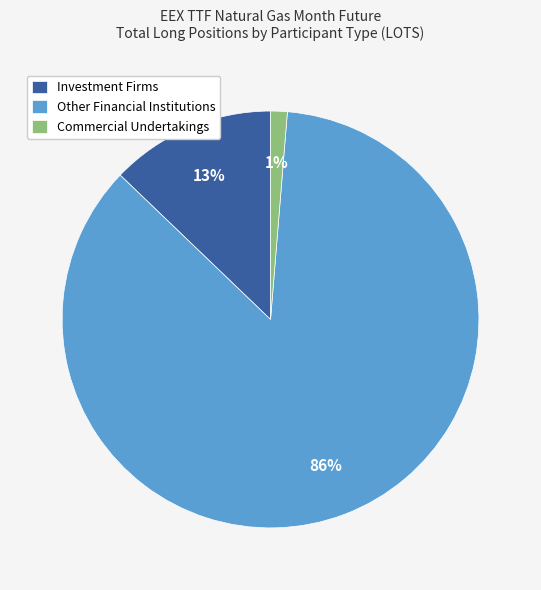

Rank the categories by value from highest to lowest.

Other Financial Institutions, Investment Firms, Commercial Undertakings